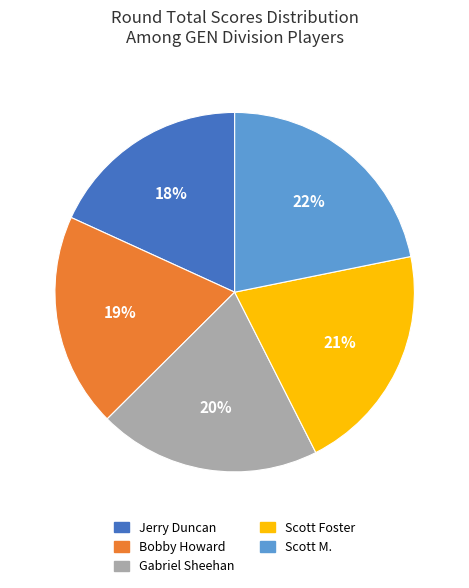

To the nearest percent, what is the average slice percentage?

20%